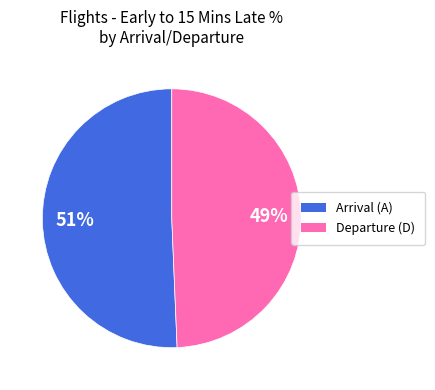

To the nearest percent, what is the average slice percentage?

50%